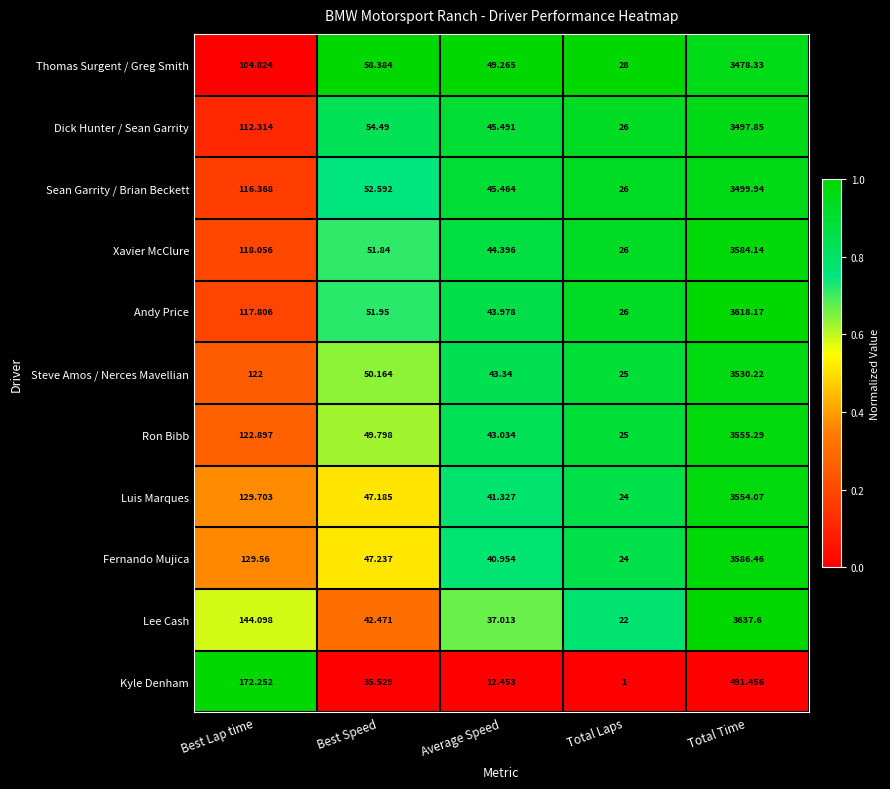

Which series has the largest total across all categories?

Lee Cash